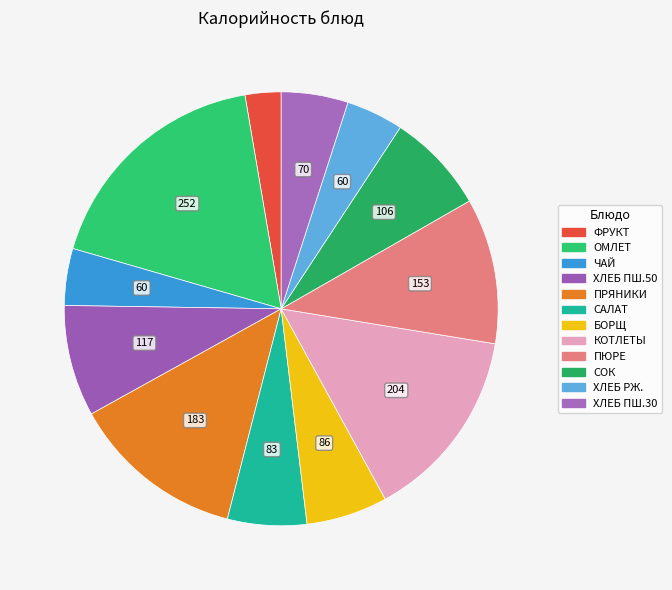

How many segments does this pie chart have?

12